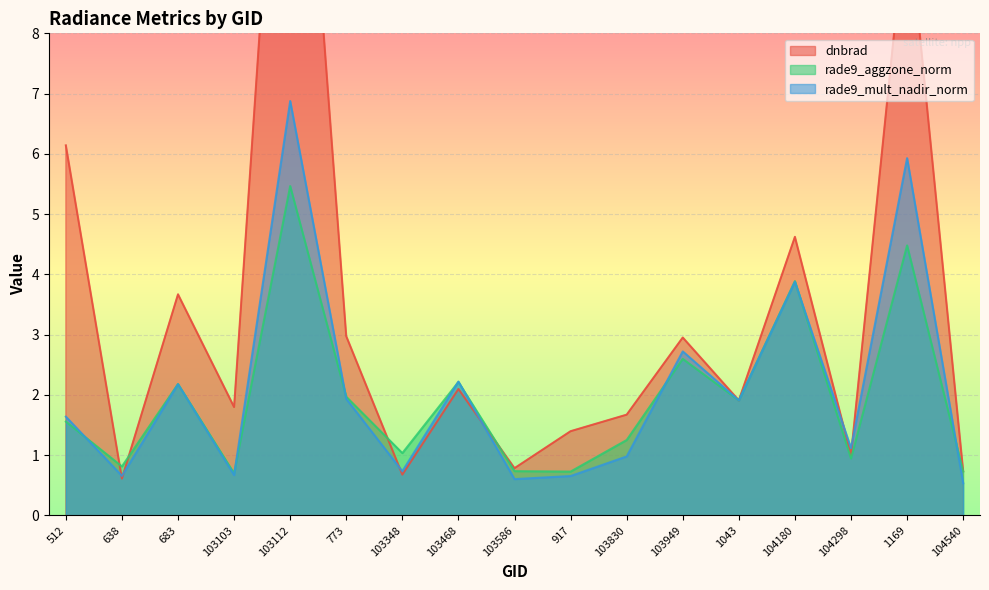

Reading left to right, what are all the values shown in this chart?

dnbrad: 512=6.1	638=0.6	683=3.7	103103=1.8	103112=15.4	773=3.0	103348=0.7	103468=2.1	103586=0.8	917=1.4	103830=1.7	103949=3.0	1043=1.9	104180=4.6	104298=1.0	1169=10.1	104540=0.7
rade9_aggzone_norm: 512=1.6	638=0.8	683=2.2	103103=0.7	103112=5.5	773=2.0	103348=1.0	103468=2.2	103586=0.7	917=0.7	103830=1.3	103949=2.6	1043=1.9	104180=3.9	104298=0.9	1169=4.5	104540=0.7
rade9_mult_nadir_norm: 512=1.6	638=0.7	683=2.2	103103=0.7	103112=6.9	773=1.9	103348=0.7	103468=2.2	103586=0.6	917=0.7	103830=1.0	103949=2.7	1043=1.9	104180=3.9	104298=1.1	1169=5.9	104540=0.5